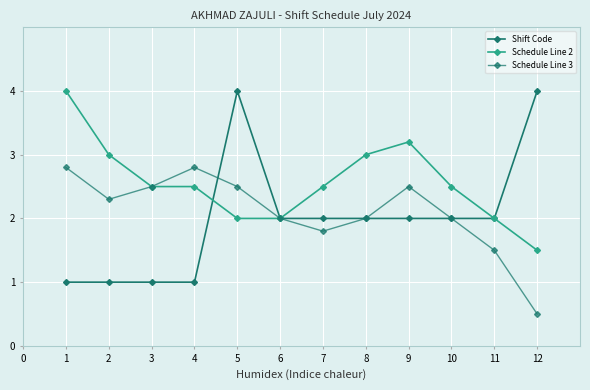

List the series in order of their overall mean, lowest first.

Shift Code, Schedule Line 3, Schedule Line 2